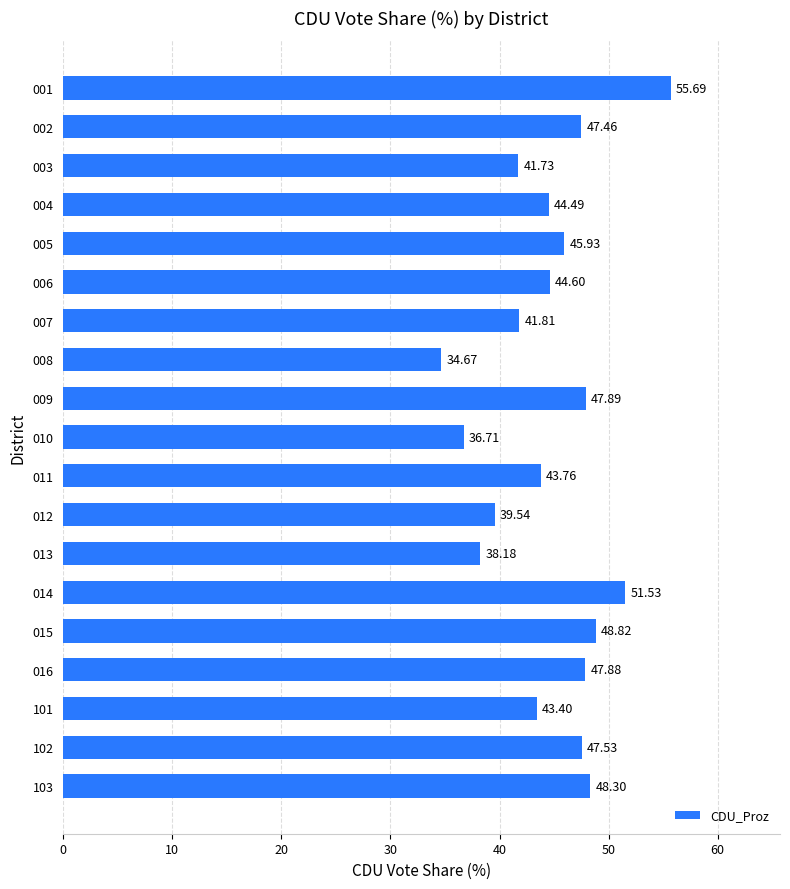

Approximately how many times larger is the value at 003 compared to 014?

0.8